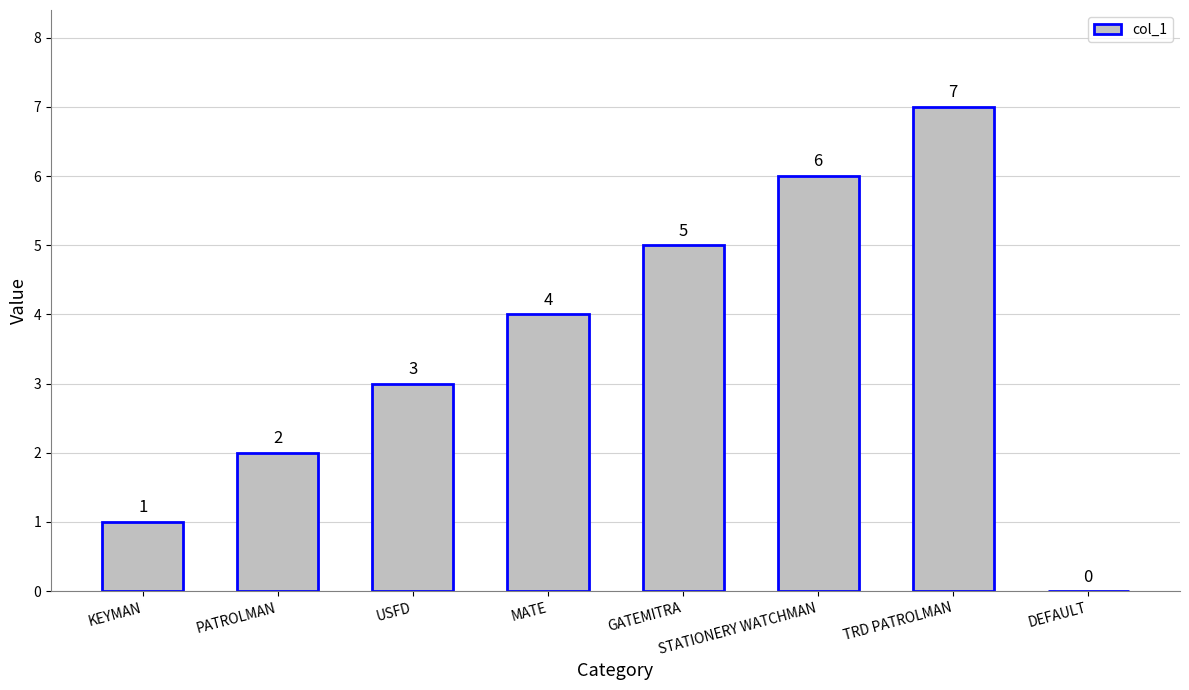

The value at MATE is 2. True or false?

False